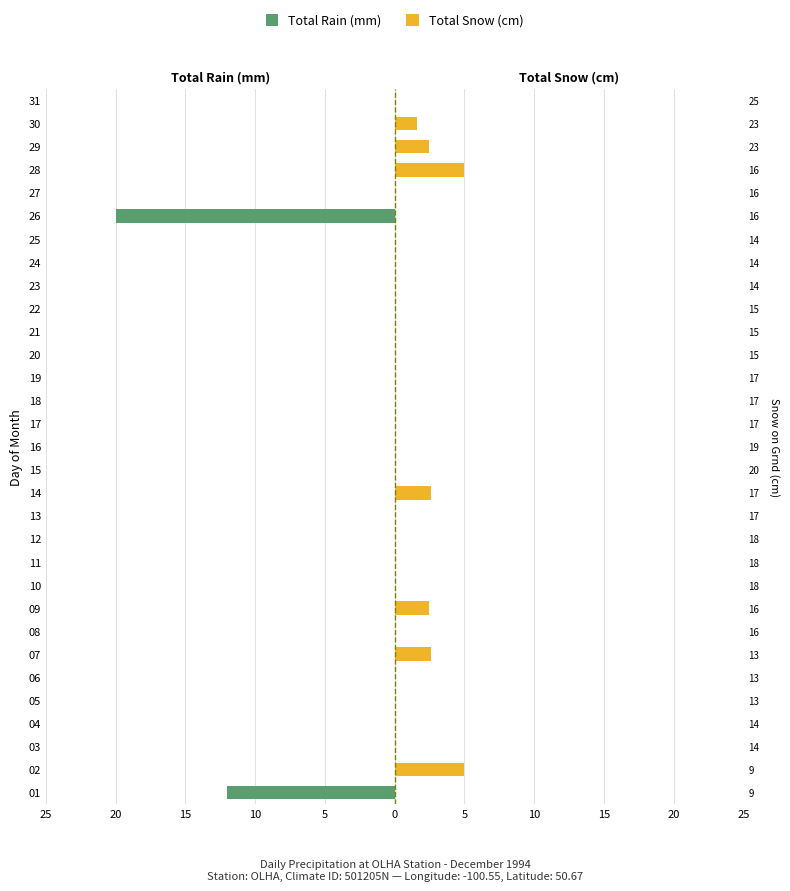

True or false: Total Rain (mm) has a value of 9.5 at 04.

False